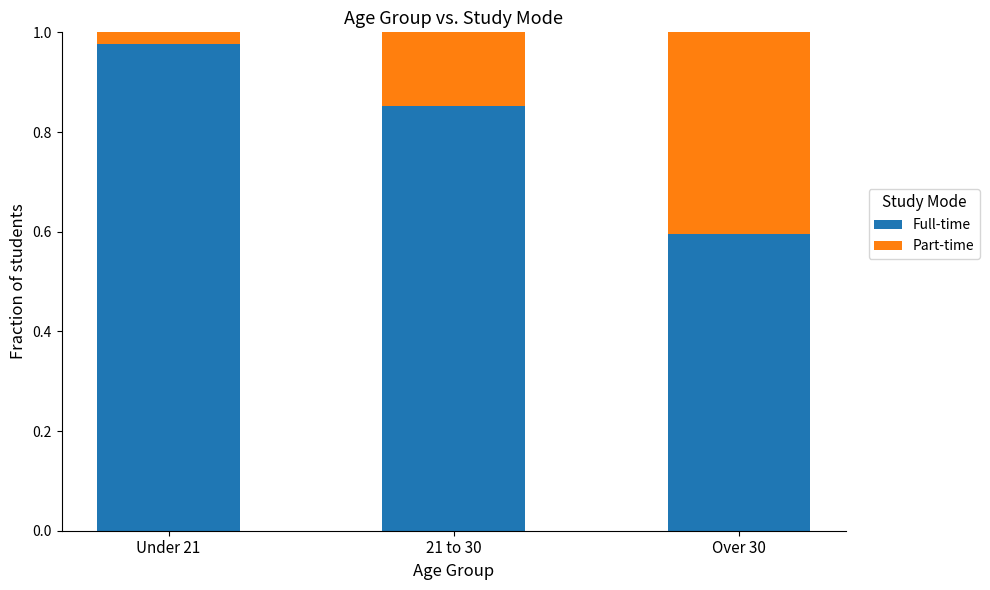

The Full-time series shows 0.6 at Over 30. True or false?

True